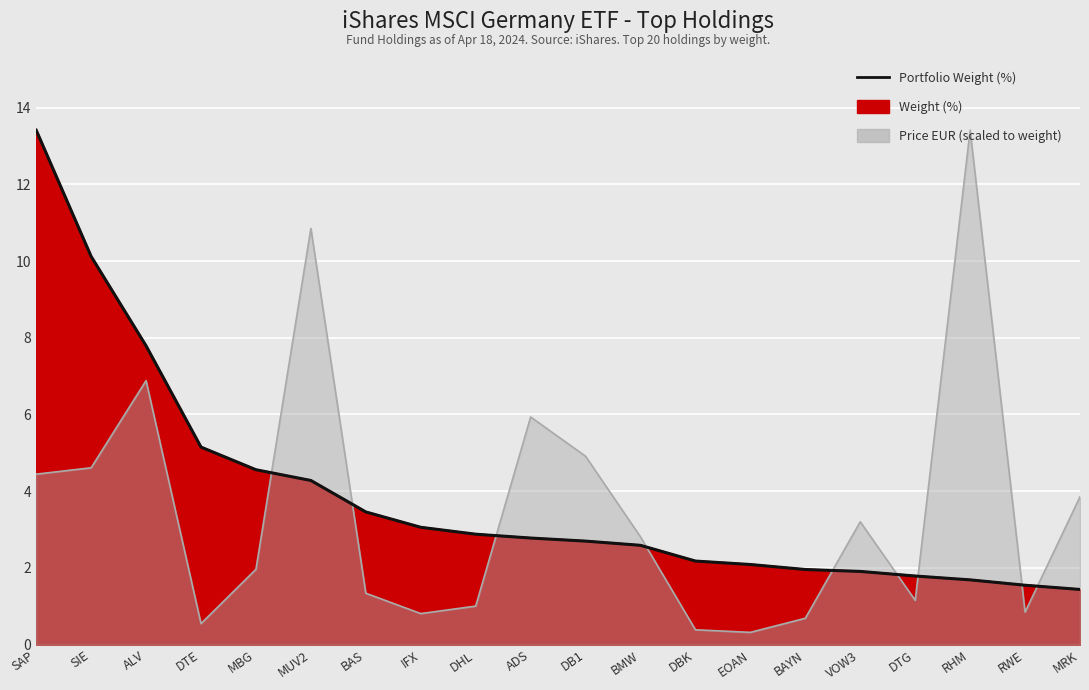

What position from the left is BAS?

7